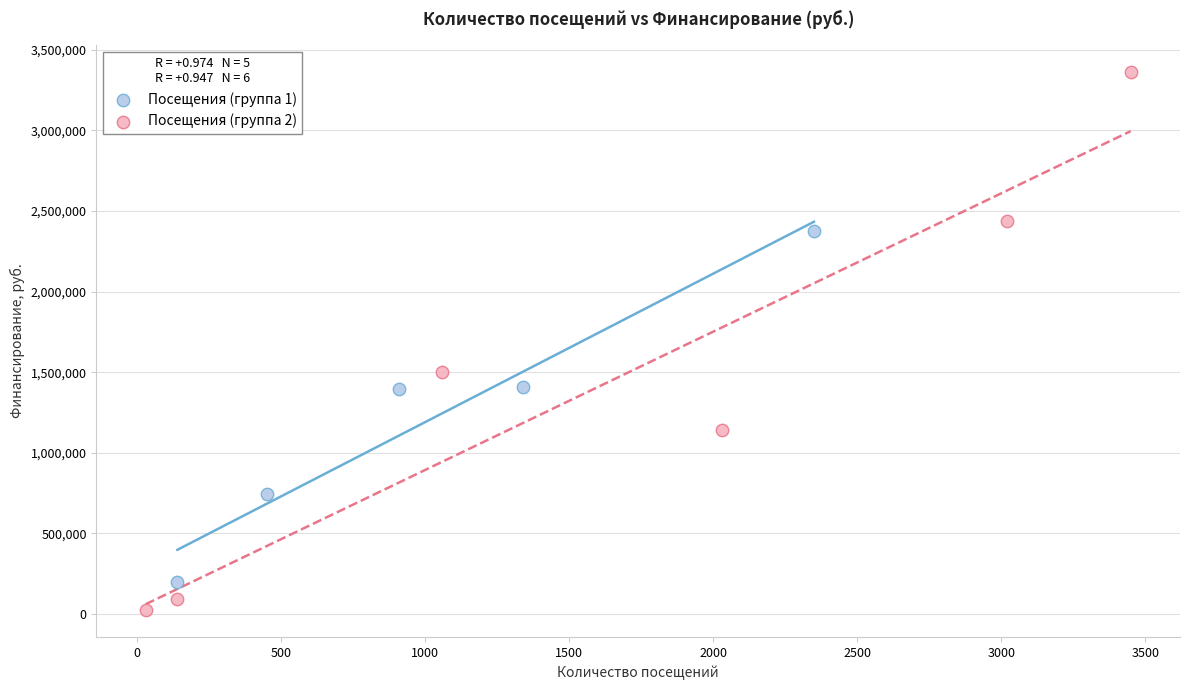

Which series contains the highest Y value?

Посещения (группа 2)